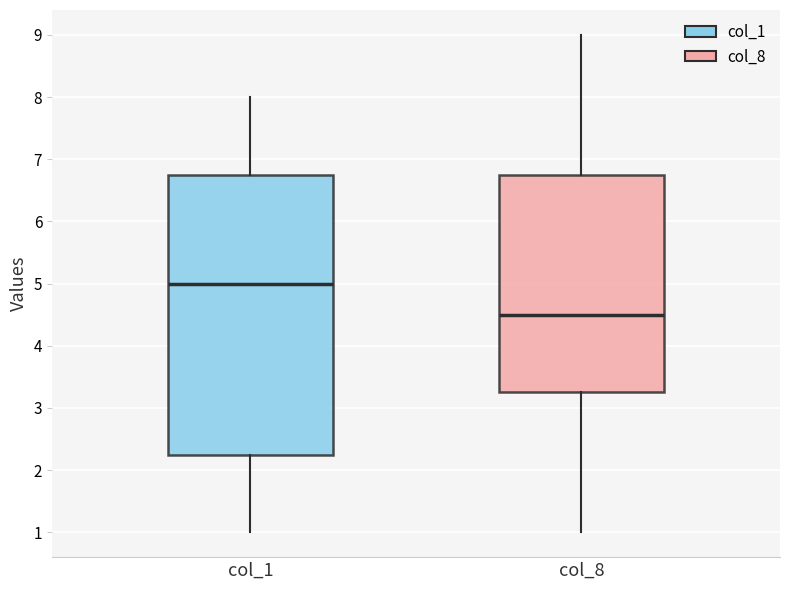

Reading left to right, transcribe this box plot: for each box, give where its median line is, the range the box spans, and where its two whiskers end, as read against the y-axis. The values are not printed on the chart, so give them approximately, as read against the axis.

col_1: median 5.0, box 2.3 to 6.8, whiskers 1.0 to 8.0
col_8: median 4.5, box 3.3 to 6.8, whiskers 1.0 to 9.0